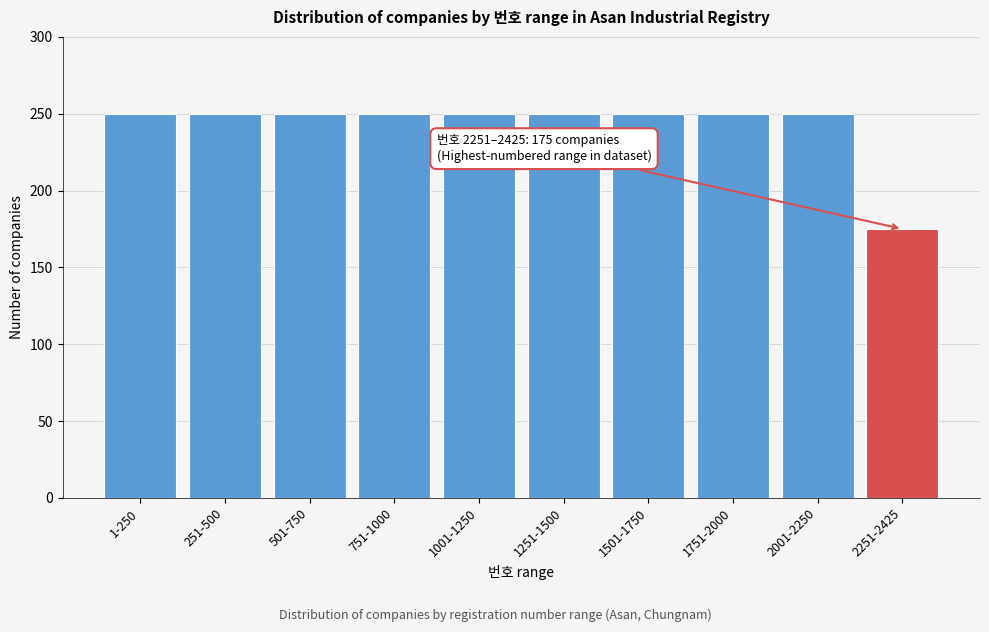

Reading left to right, list all the values displayed in this chart.

250	250	250	250	250	250	250	250	250	175